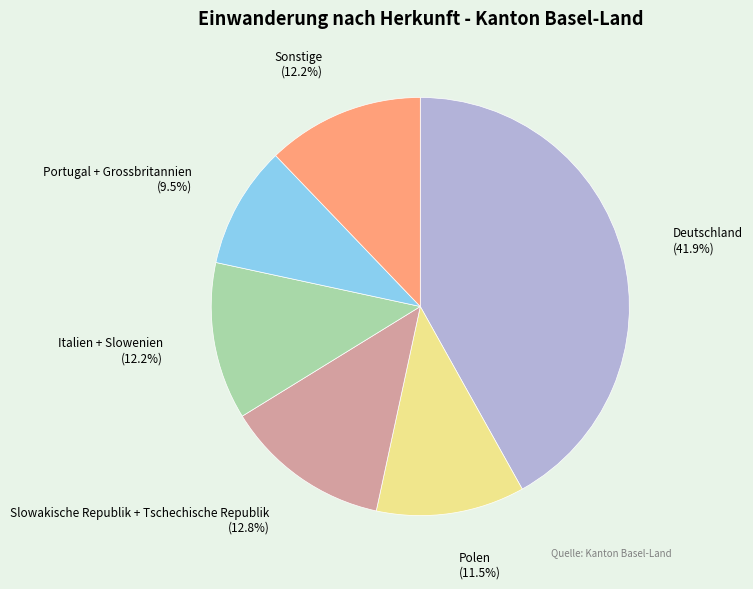

What is the largest slice in the pie chart?

Deutschland